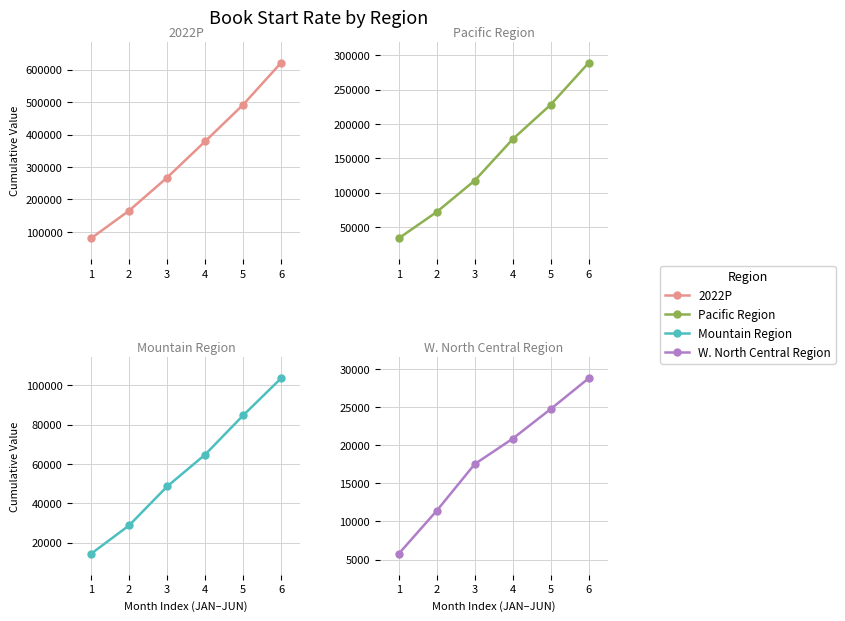

At how many categories does at least one series exceed 386680?

2